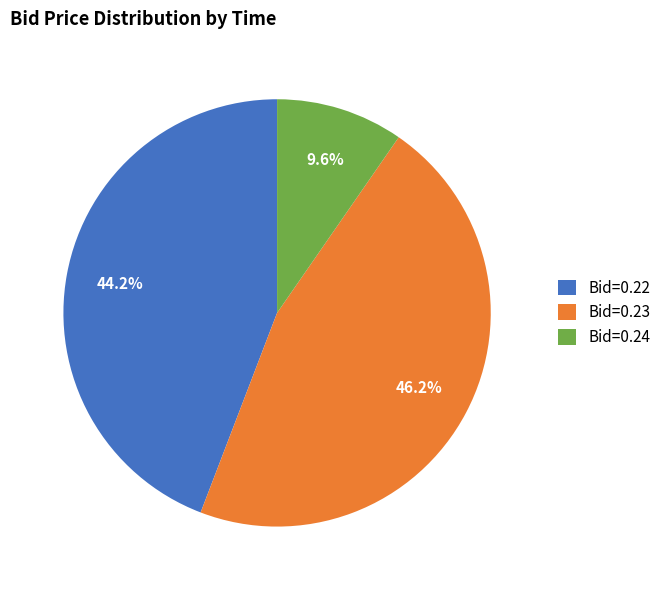

Which category has the smallest portion of the pie?

Bid=0.24